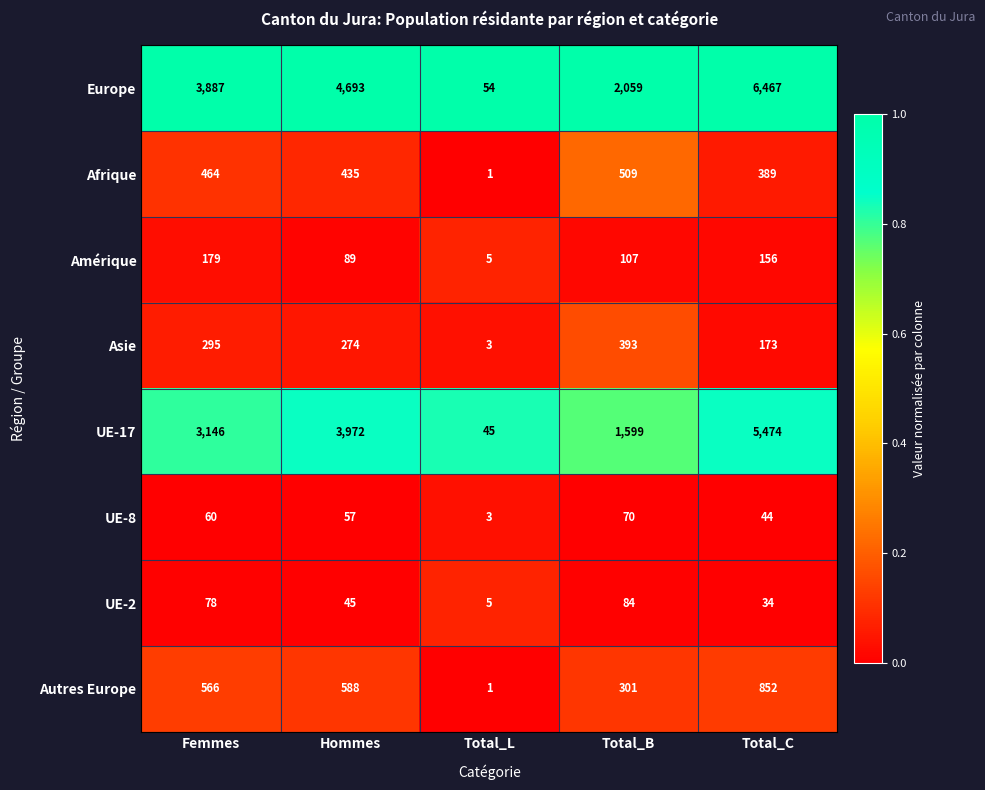

Which series changed the most between Femmes and Total_L?

Europe